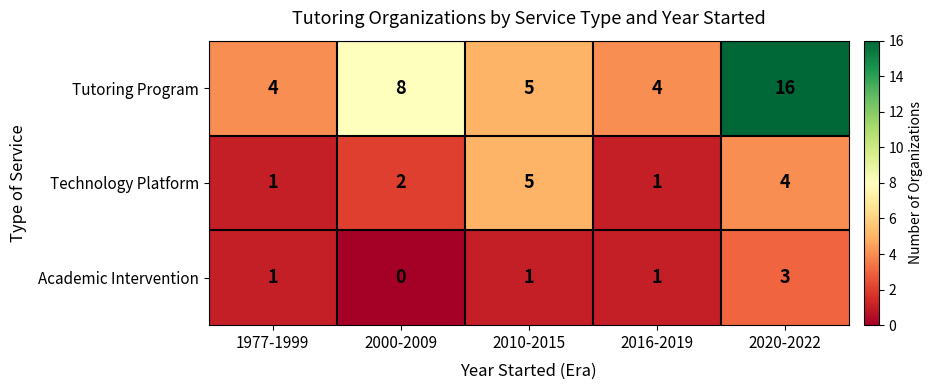

Reading right to left, list all the values displayed in this chart.

Tutoring Program: 2020-2022=16	2016-2019=4	2010-2015=5	2000-2009=8	1977-1999=4
Technology Platform: 2020-2022=4	2016-2019=1	2010-2015=5	2000-2009=2	1977-1999=1
Academic Intervention: 2020-2022=3	2016-2019=1	2010-2015=1	2000-2009=0	1977-1999=1